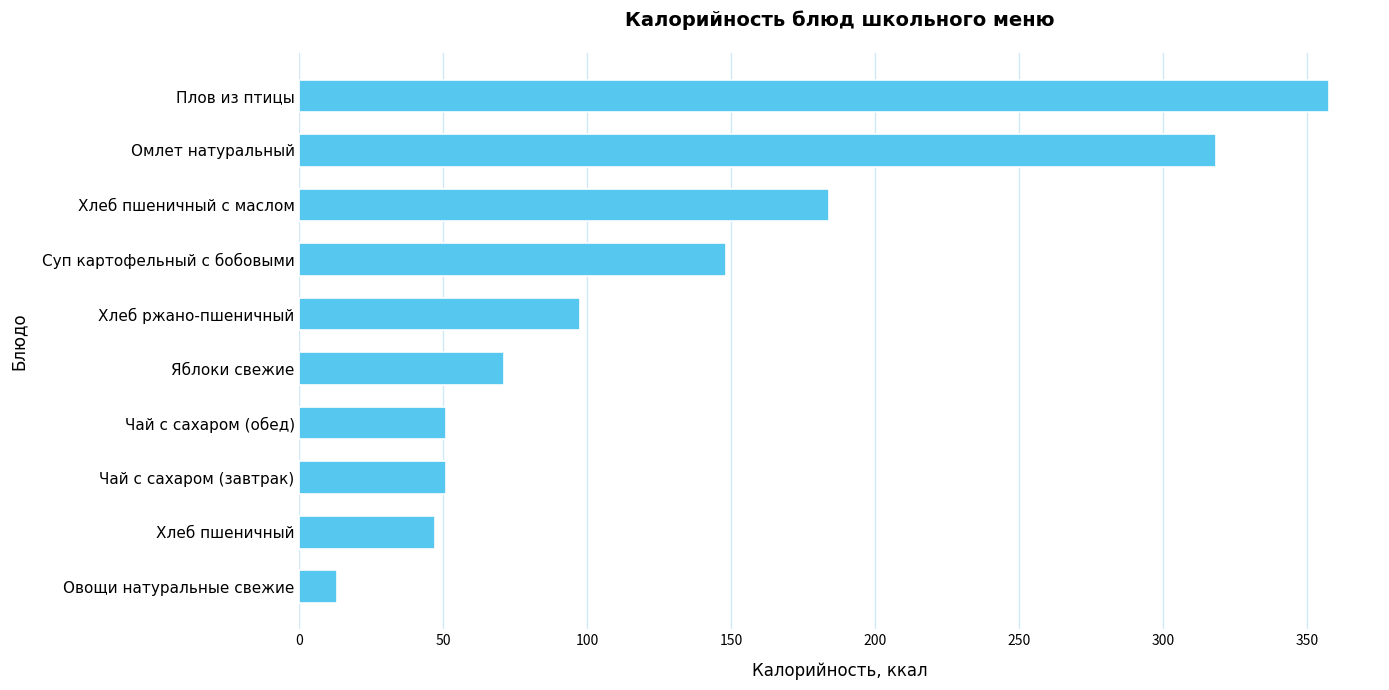

Read the value at Хлеб ржано-пшеничный.

97.4